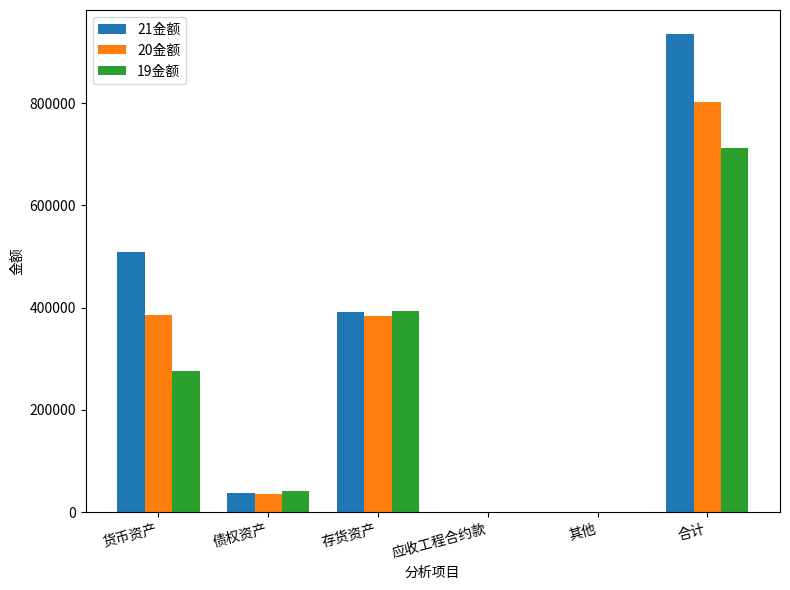

Where is 20金额 nearest to the value 401333?

货币资产